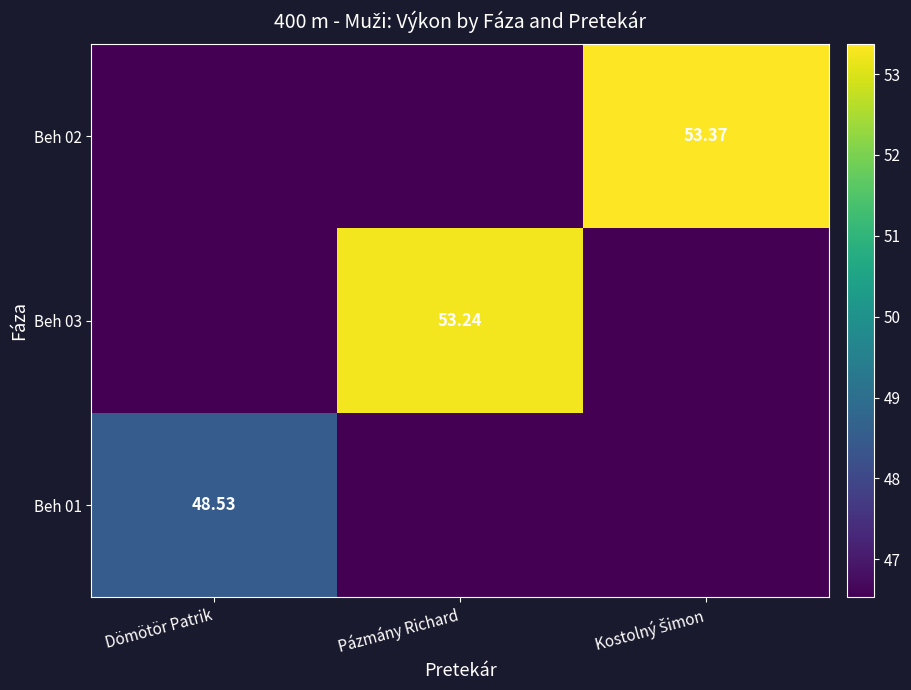

What is the maximum value for Beh 03?

53.2